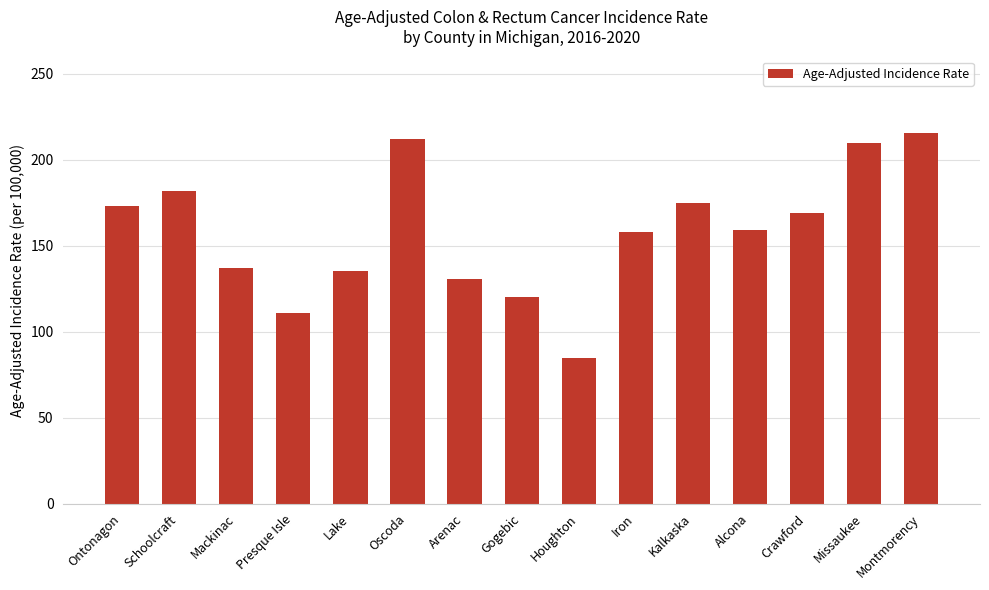

What is the minimum value shown in the chart?

84.4